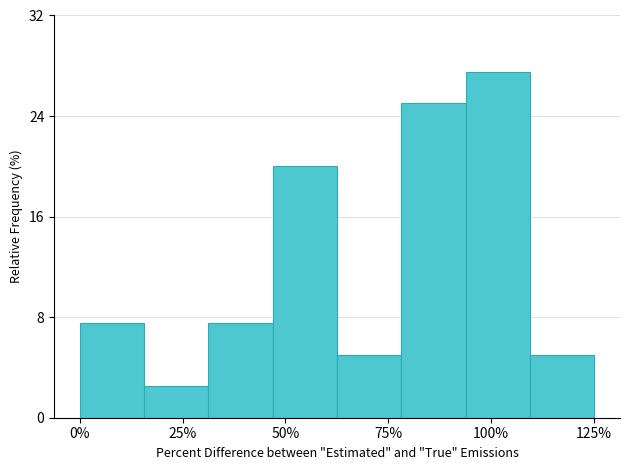

Around what value on the x-axis is the tallest bar? Give the approximate position of its centre, as read against the axis.

100